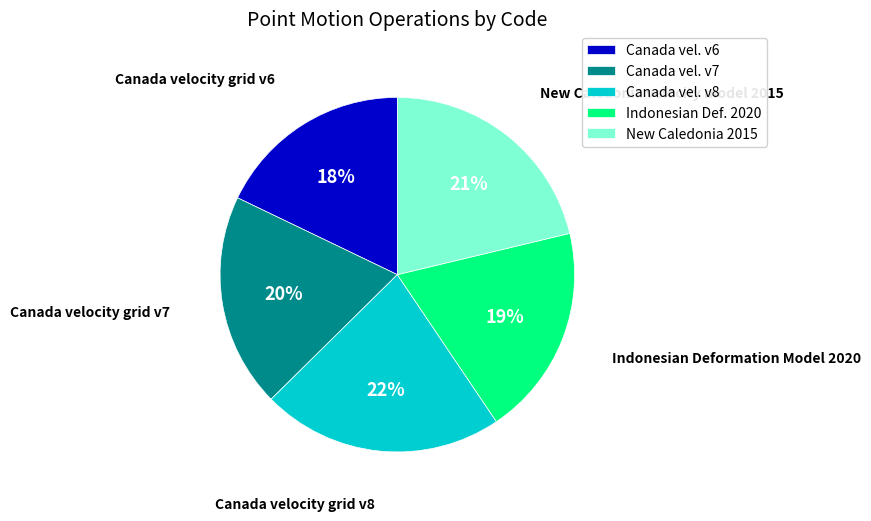

To the nearest percent, what is the difference between the largest and smallest slice percentages?

4%